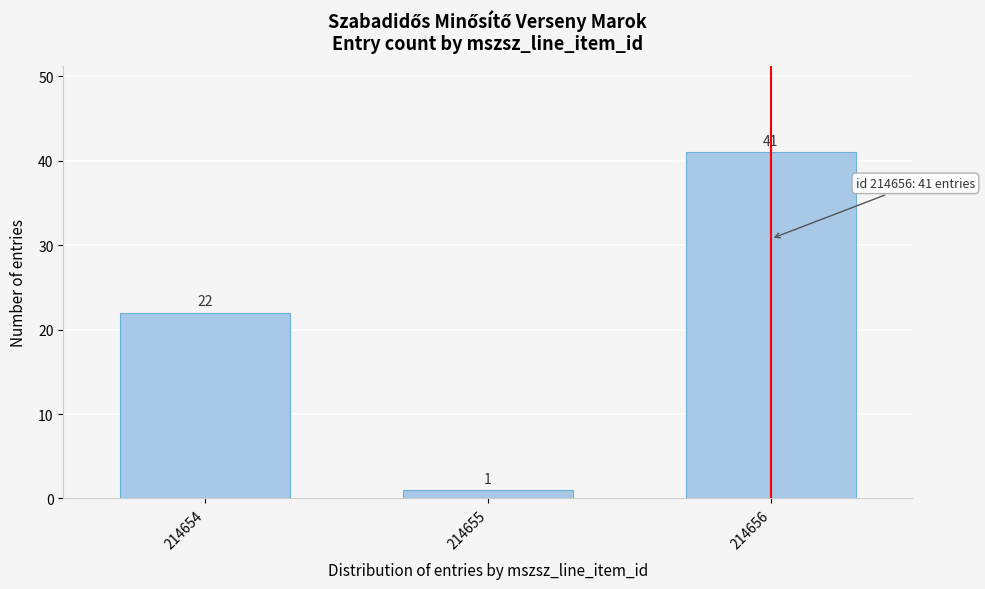

Reading right to left, list all the values displayed in this chart.

41	1	22